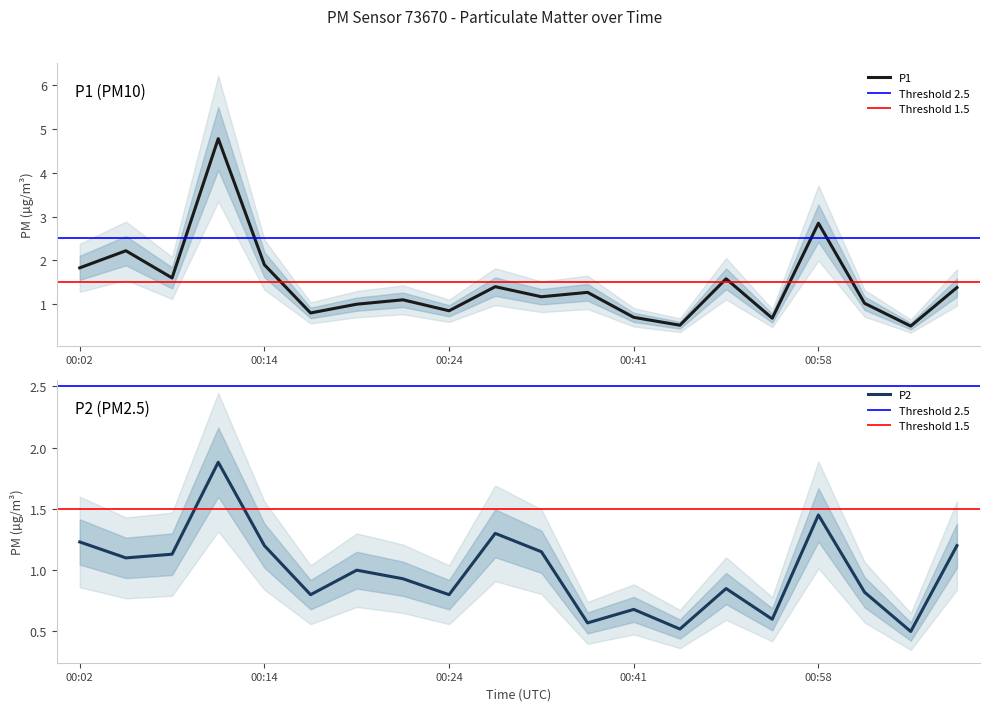

What is the sum of the P2 values at 00:51 and 00:24?

1.6